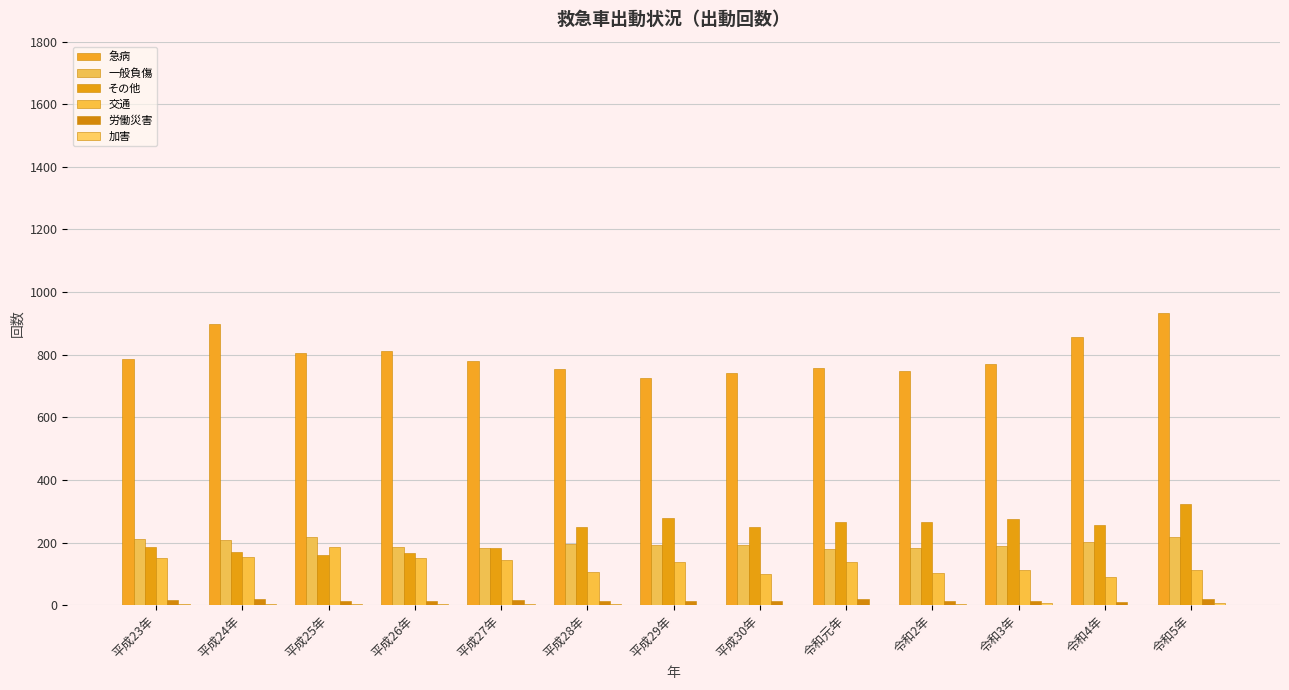

How many groups of bars are there?

13